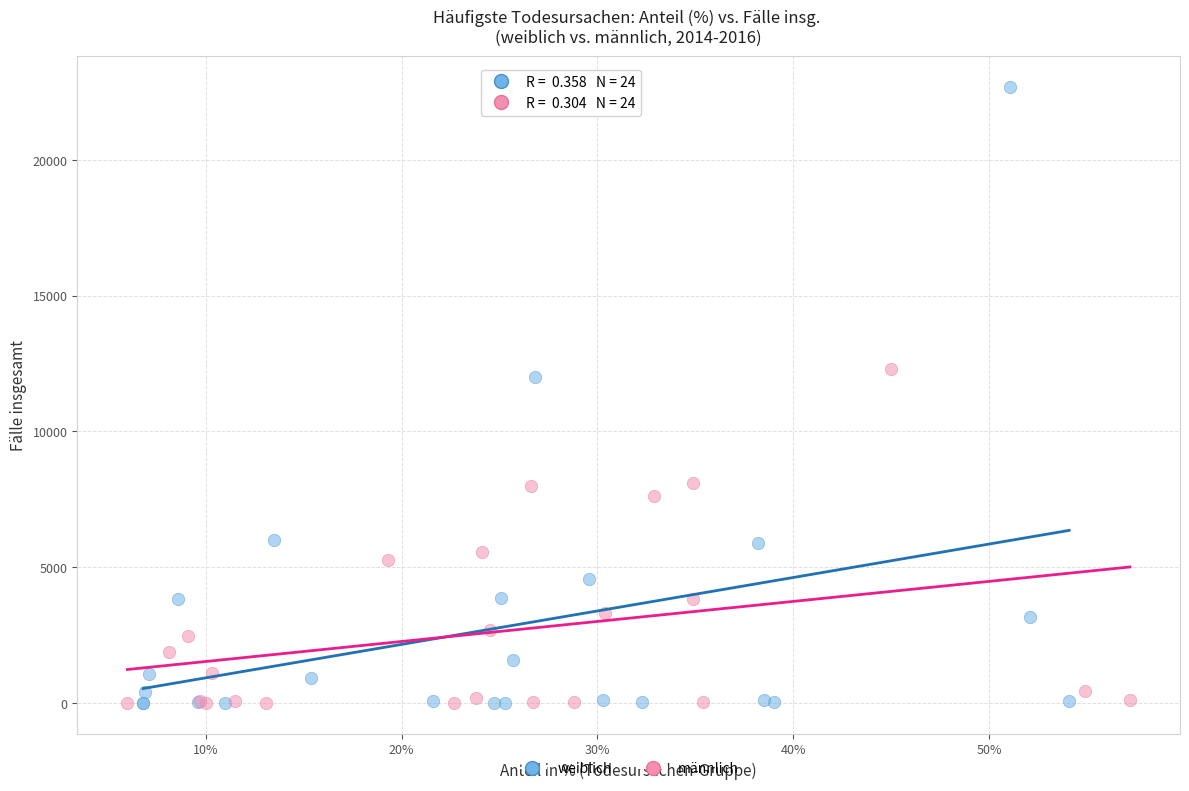

Which series reaches the maximum Y coordinate?

weiblich